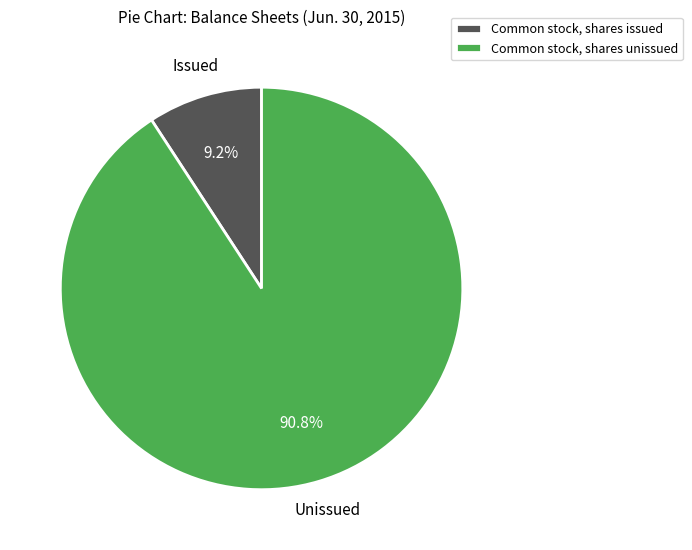

Is there any slice that represents more than half of the pie?

Yes